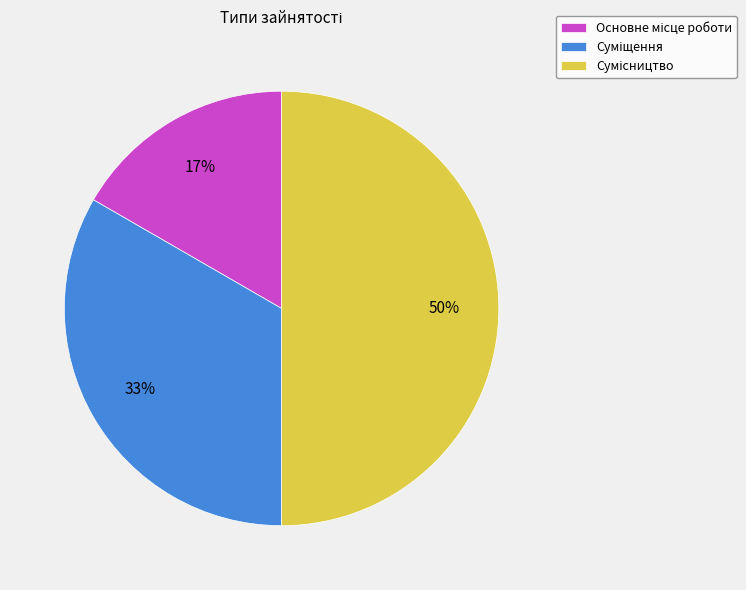

To the nearest percent, what is the difference between the largest and smallest slice percentages?

33%